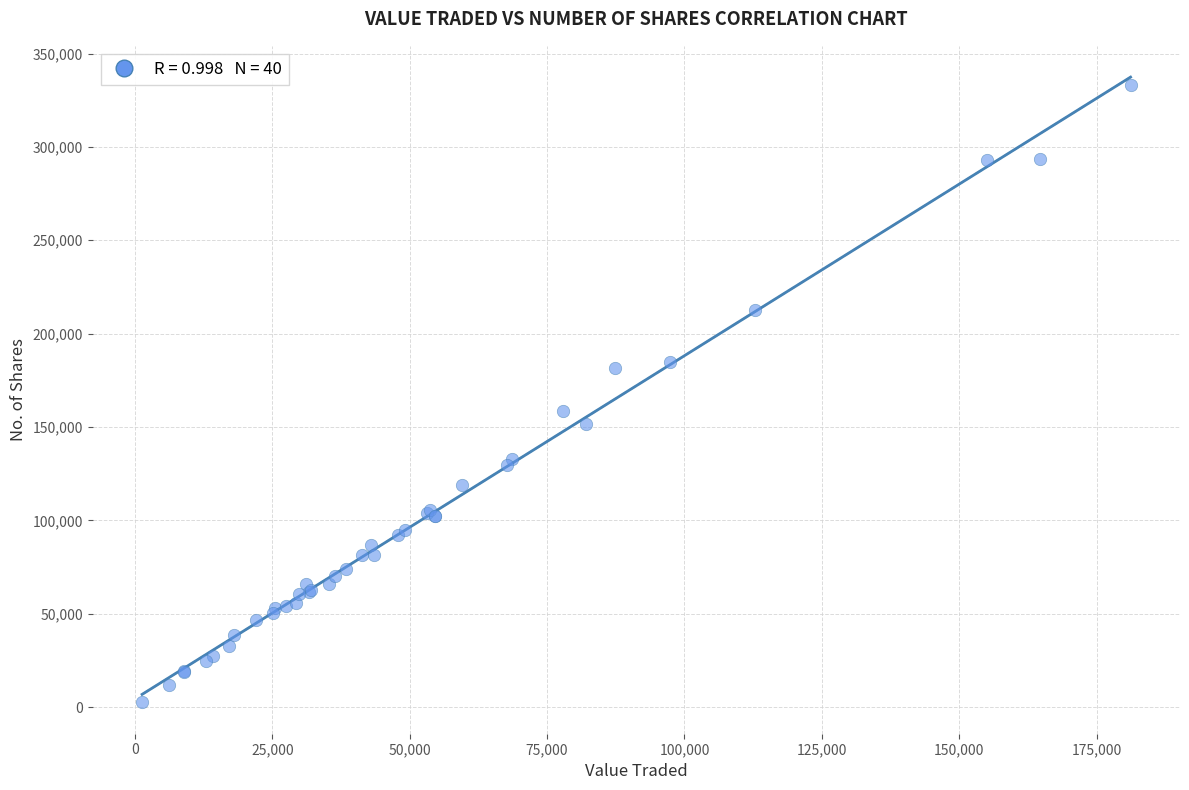

What Y value in the scatter plot is closest to 167756?

158589